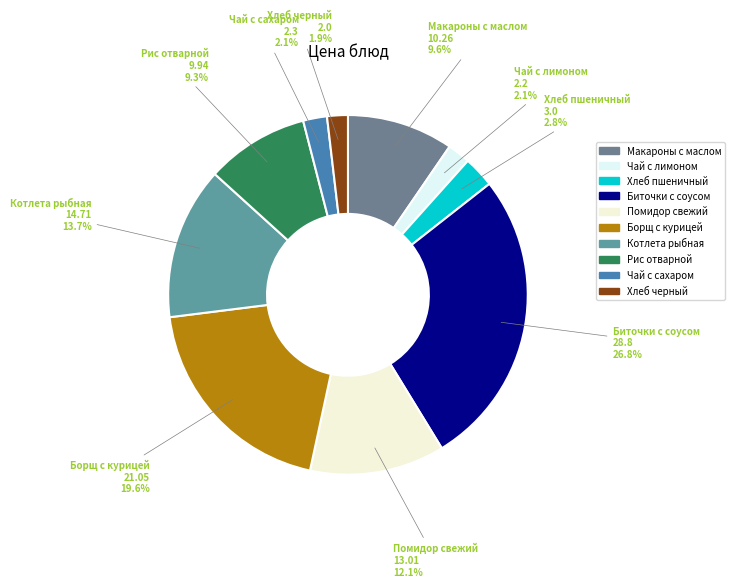

Count the number of slices in the pie.

10